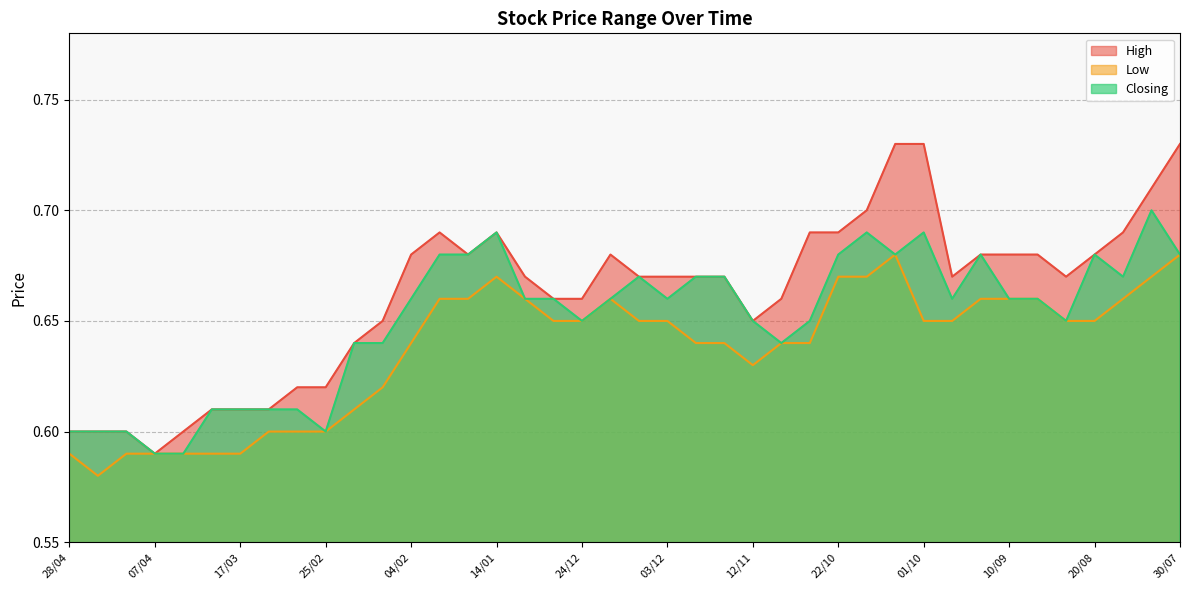

True or false: High and Closing cross at least once.

False